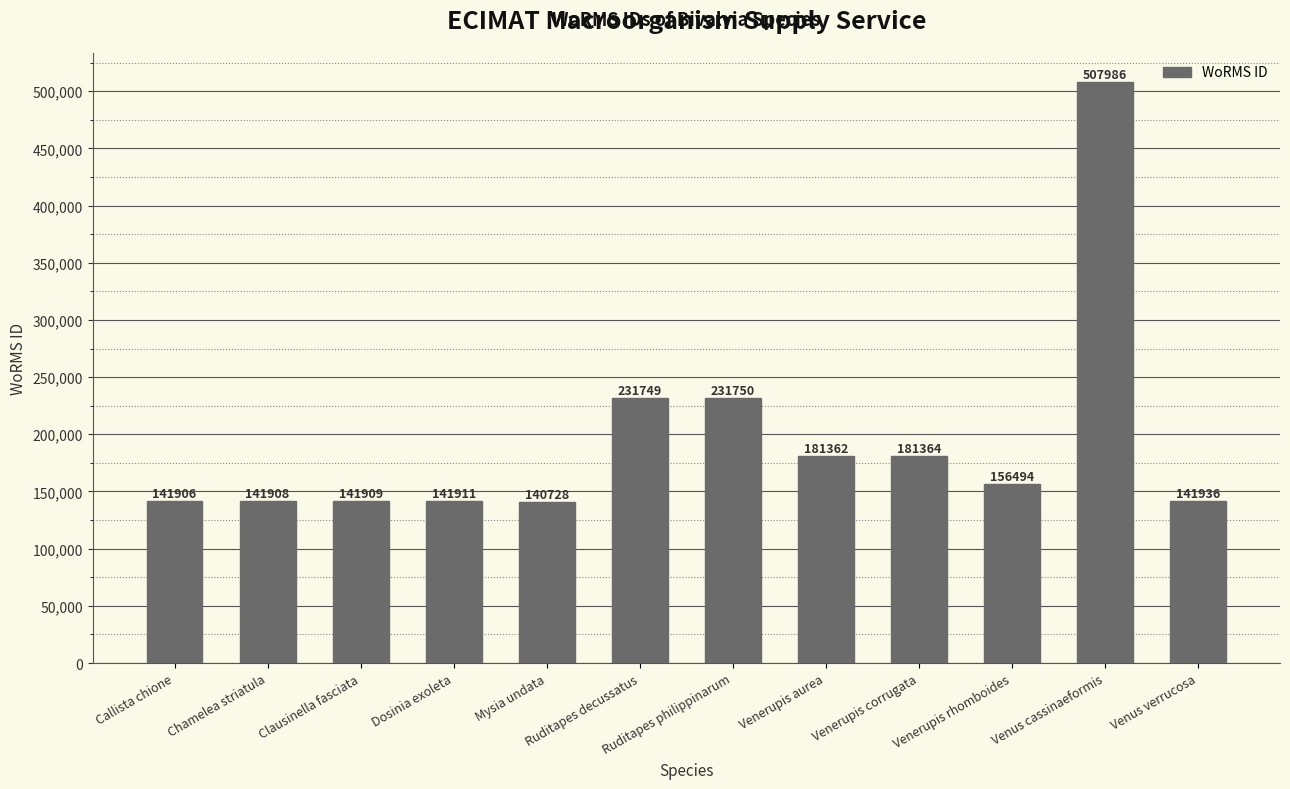

The chart shows a value of 141911 at Dosinia exoleta. True or false?

True